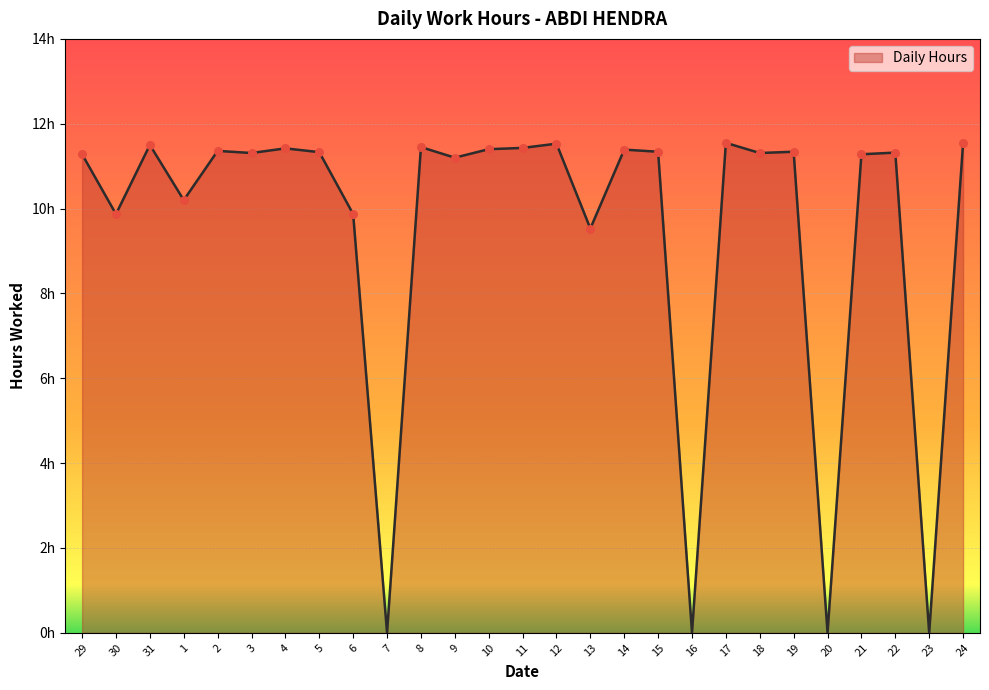

What is the change in value from 19 to 20?

-11.3